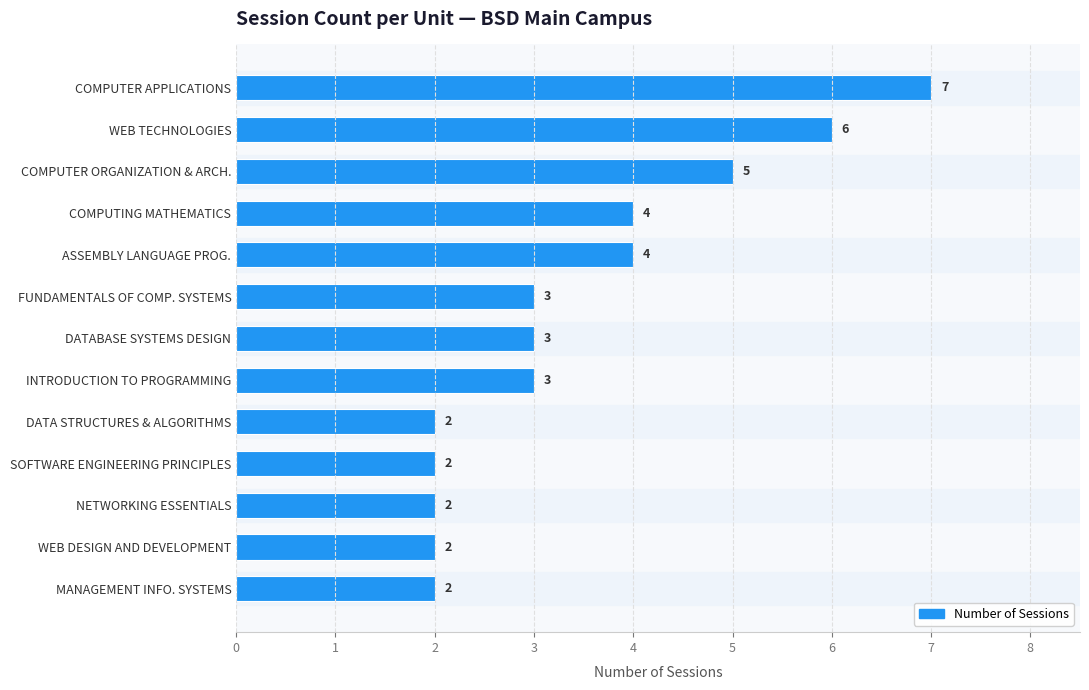

What is the label of the 6th bar from the bottom?

INTRODUCTION TO PROGRAMMING